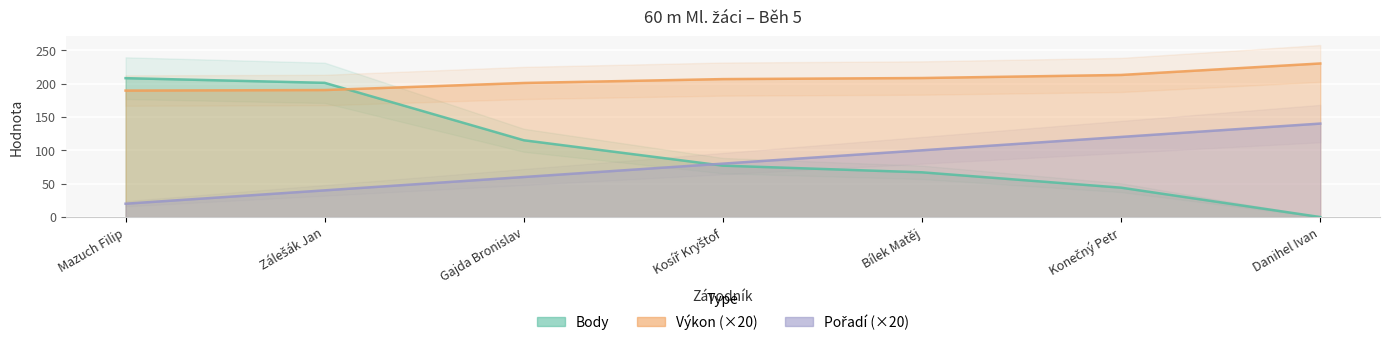

The Body series shows 67.0 at Bílek Matěj. True or false?

True